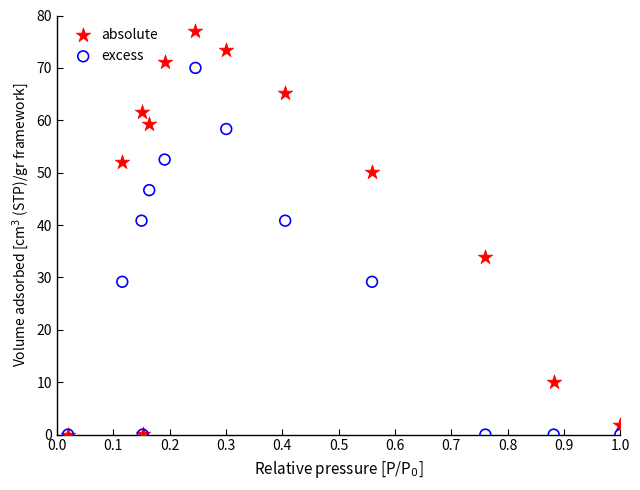

Which series contains the highest Y value?

absolute